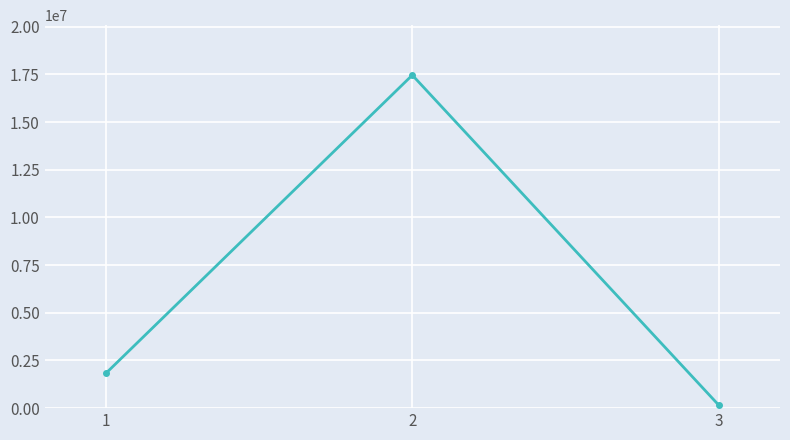

What is the average value?

6482459